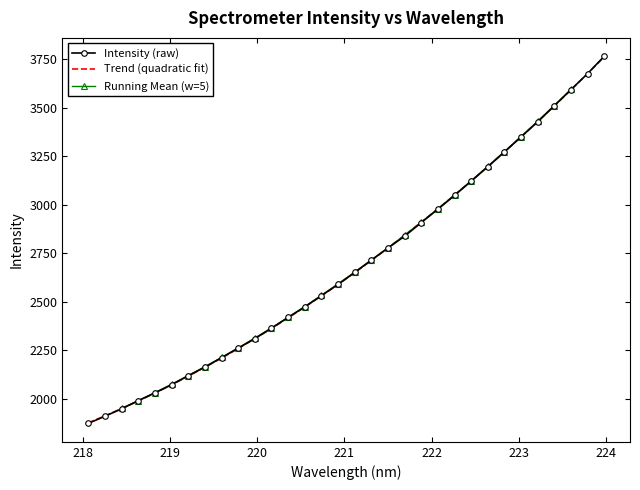

Count the number of values greater than 2651.

16